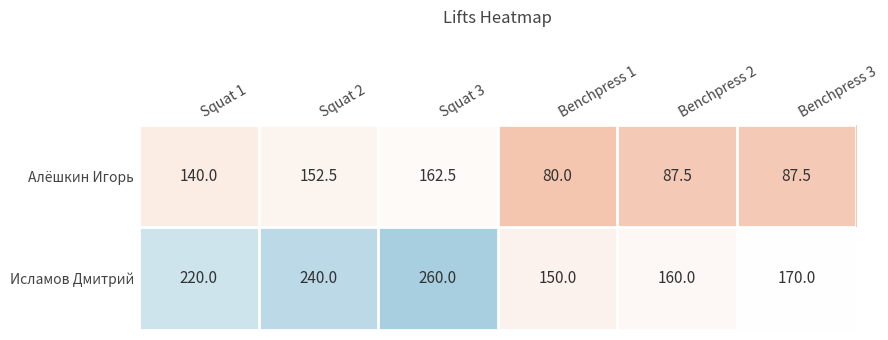

List the series in order of their peak value, highest first.

Исламов Дмитрий, Алёшкин Игорь